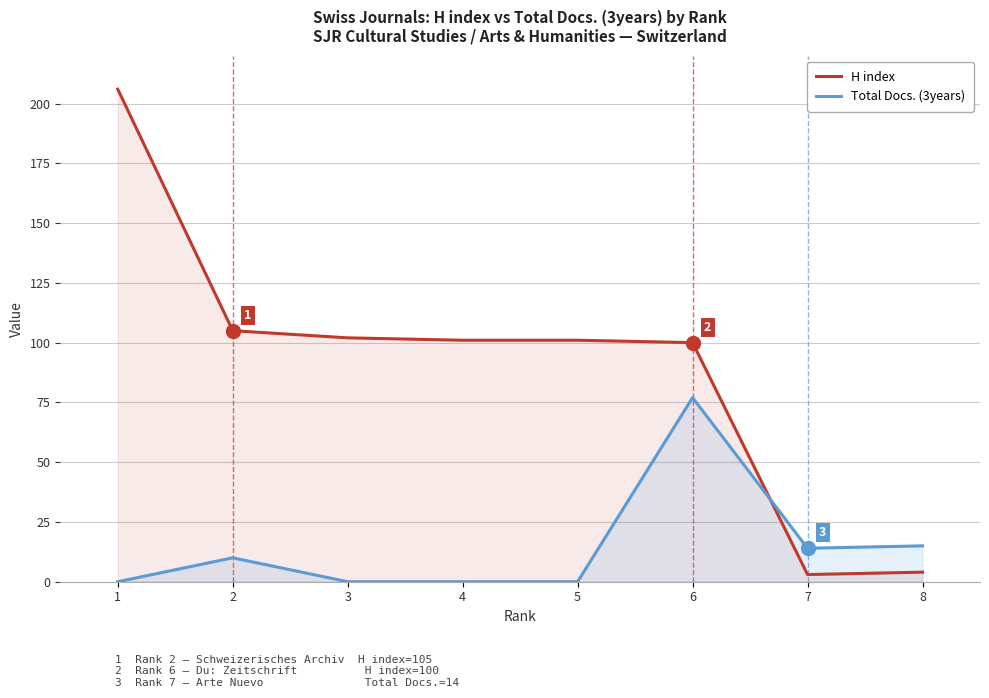

Reading left to right, transcribe all the data shown in this chart.

H index: 1=206	2=105	3=102	4=101	5=101	6=100	7=3	8=4
Total Docs. (3years): 1=0	2=10	3=0	4=0	5=0	6=77	7=14	8=15